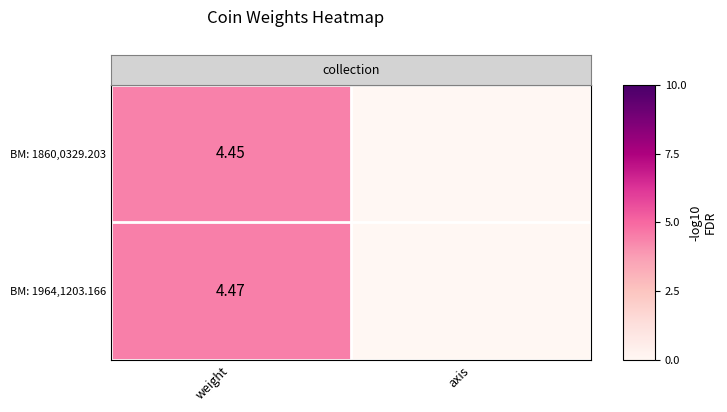

What is the sum of the BM: 1964,1203.166 values at weight and axis?

4.5